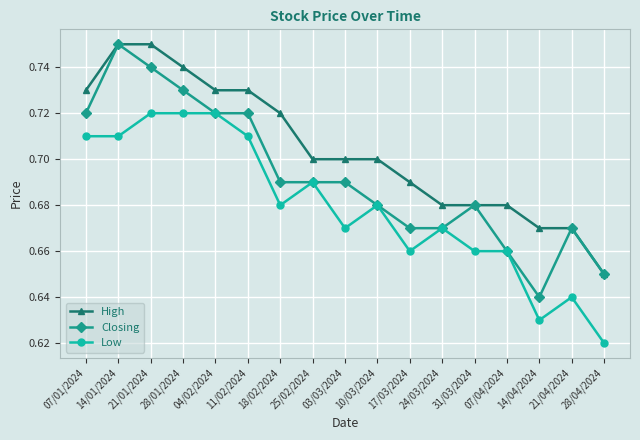

Does the chart have visible grid lines?

Yes